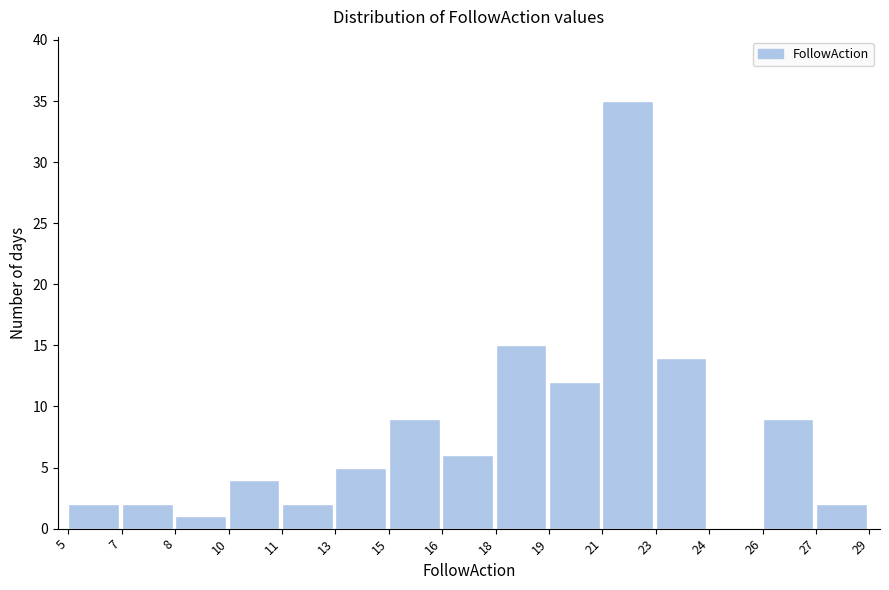

Which category has the highest value across all series?

21